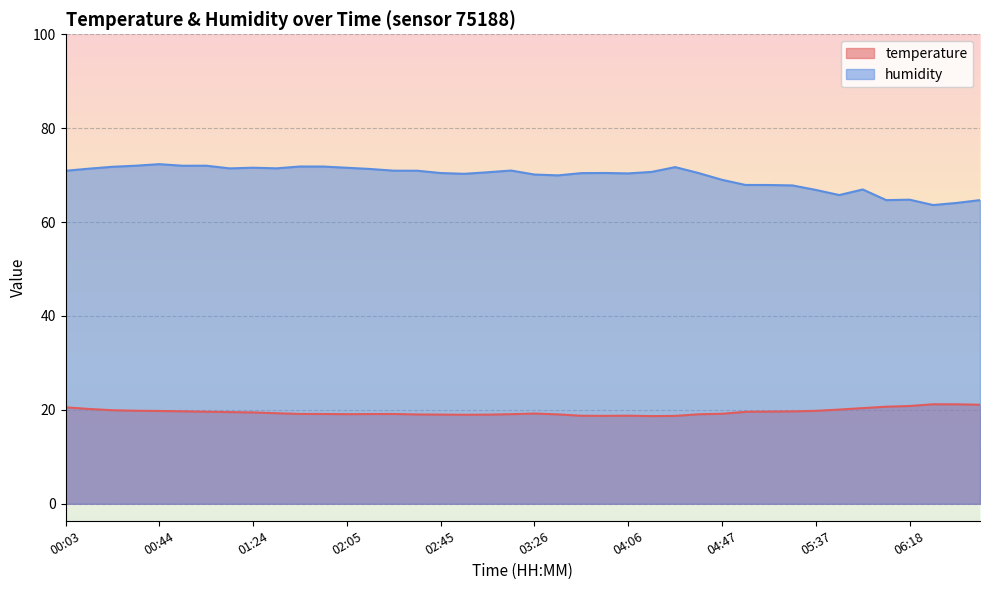

Reading left to right, list all the values displayed in this chart.

temperature: 20.6	20.2	19.9	19.8	19.8	19.7	19.6	19.5	19.5	19.3	19.1	19.1	19.1	19.1	19.1	19.0	19.0	19.0	19.0	19.1	19.2	19.0	18.8	18.7	18.8	18.7	18.7	19.1	19.2	19.6	19.6	19.7	19.8	20.1	20.4	20.7	20.8	21.2	21.2	21.1
humidity: 70.9	71.4	71.8	72.0	72.3	72.0	72.0	71.4	71.6	71.5	71.8	71.8	71.6	71.3	71.0	70.9	70.5	70.3	70.6	71.0	70.1	70.0	70.4	70.5	70.4	70.7	71.7	70.4	69.0	67.9	67.9	67.8	66.8	65.8	67.0	64.7	64.8	63.6	64.1	64.7